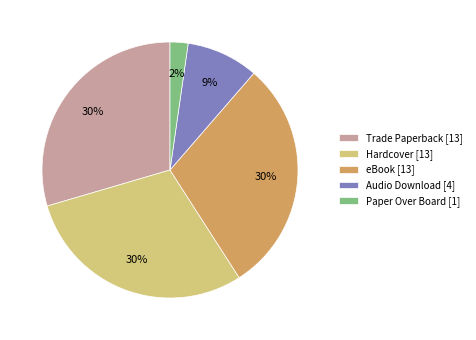

Combined, do Trade Paperback [13] and Audio Download [4] account for over 50%?

No